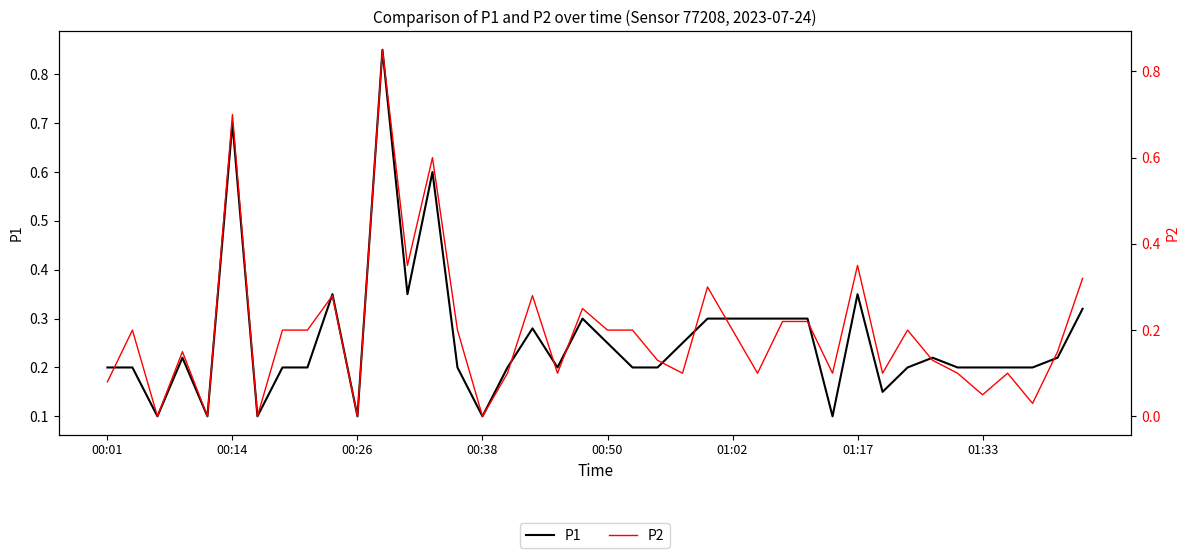

Reading left to right, extract all data points from this chart.

P1: 0.2	0.2	0.1	0.2	0.1	0.7	0.1	0.2	0.2	0.3	0.1	0.8	0.3	0.6	0.2	0.1	0.2	0.3	0.2	0.3	0.2	0.2	0.2	0.2	0.3	0.3	0.3	0.3	0.3	0.1	0.3	0.1	0.2	0.2	0.2	0.2	0.2	0.2	0.2	0.3
P2: 0.1	0.2	0.0	0.1	0.0	0.7	0.0	0.2	0.2	0.3	0.0	0.8	0.3	0.6	0.2	0.0	0.1	0.3	0.1	0.2	0.2	0.2	0.1	0.1	0.3	0.2	0.1	0.2	0.2	0.1	0.3	0.1	0.2	0.1	0.1	0.1	0.1	0.0	0.1	0.3